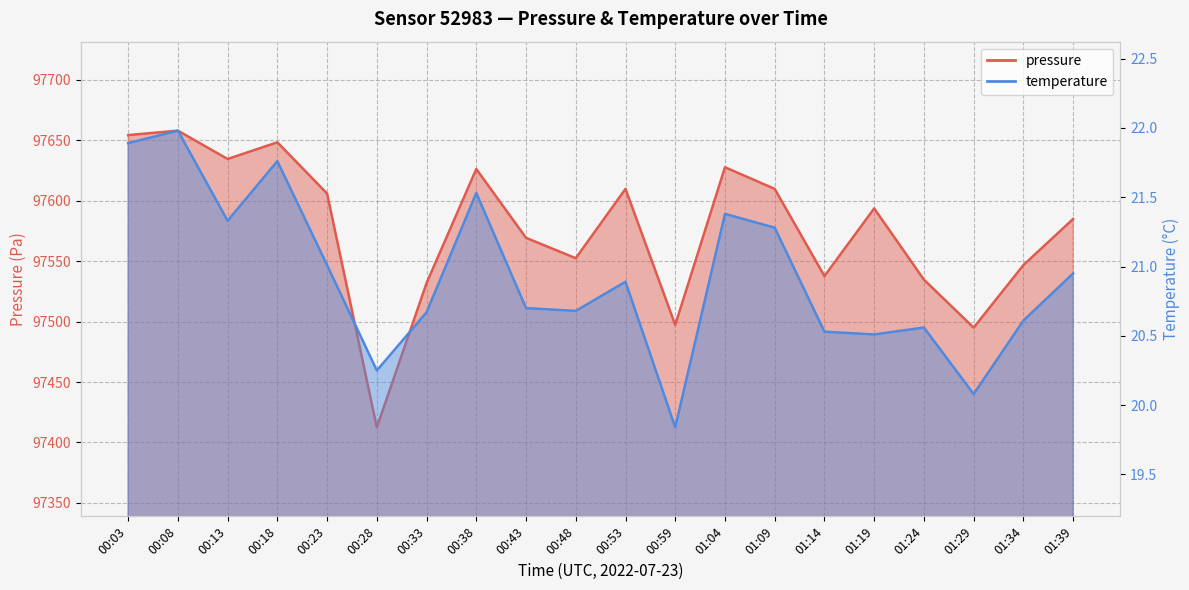

Where does the pressure series first go above 97593?

00:03